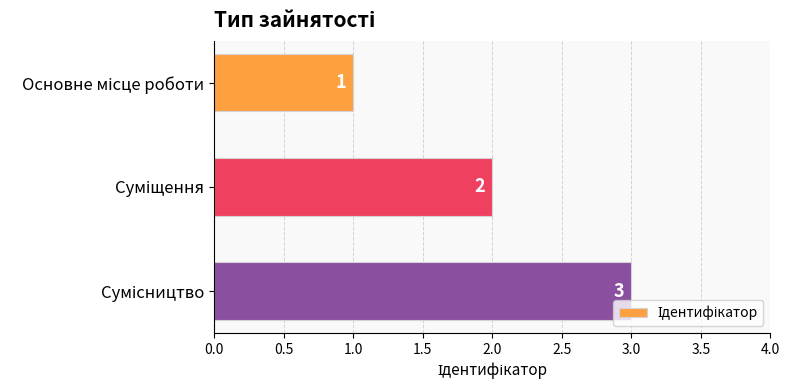

What is the value of the 3rd bar from the top?

3